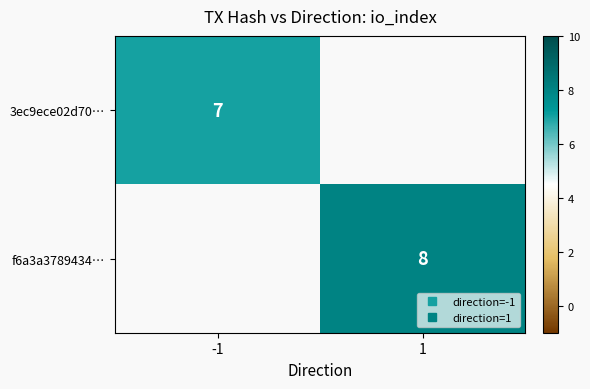

What is the minimum value shown in the chart?

7.0